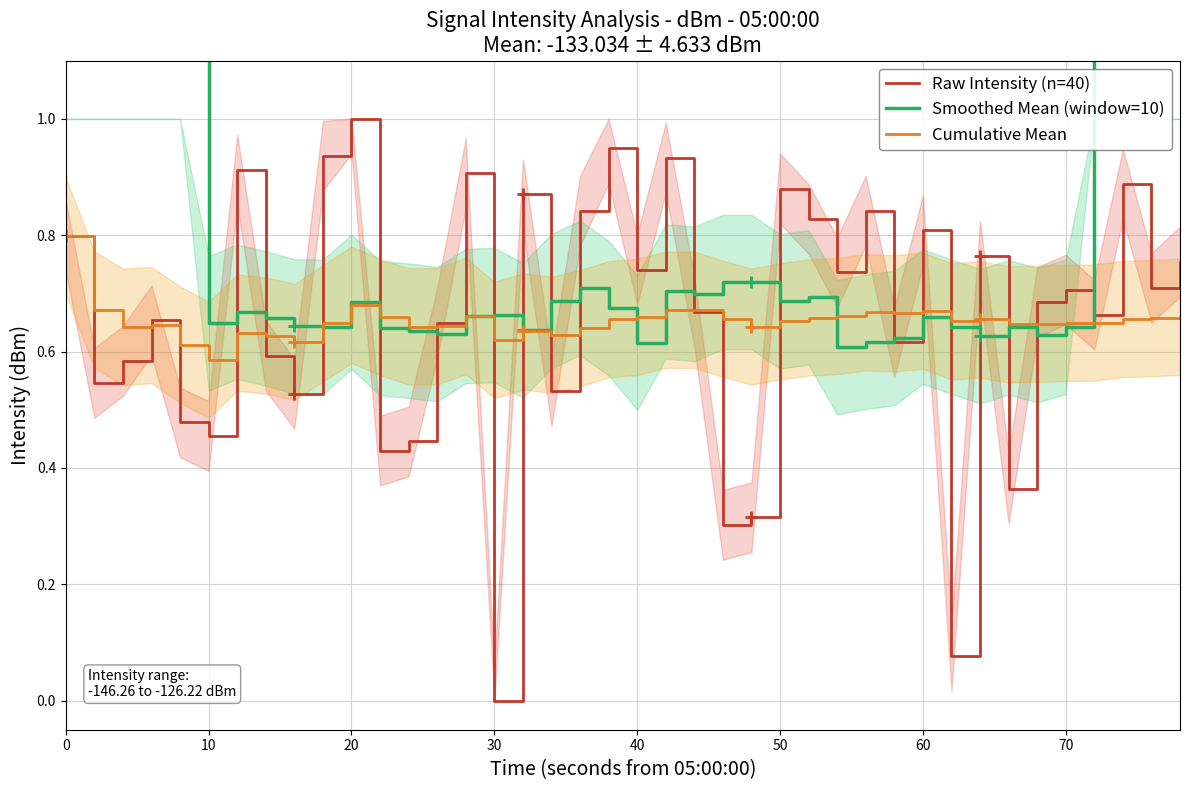

Does the chart display data point markers on the line(s)?

No